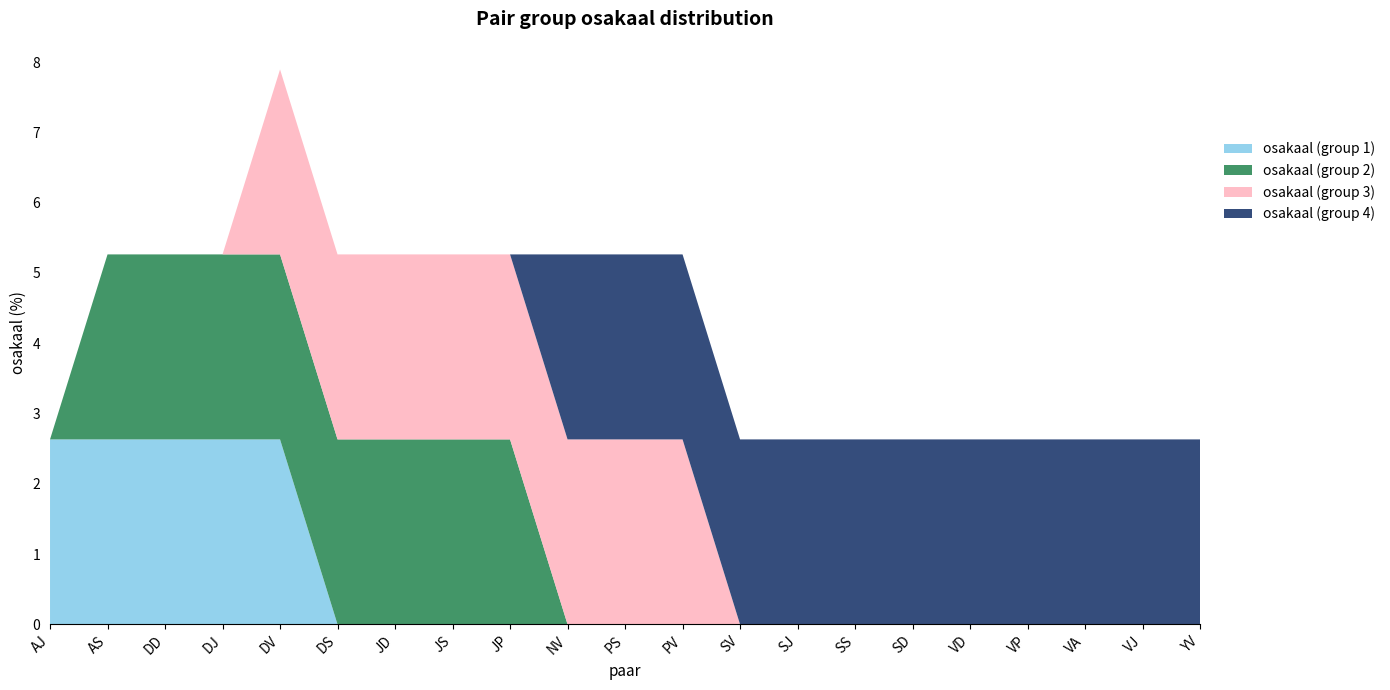

Reading left to right, transcribe all the data shown in this chart.

osakaal (group 1): 2.6	2.6	2.6	2.6	2.6	0.0	0.0	0.0	0.0	0.0	0.0	0.0	0.0	0.0	0.0	0.0	0.0	0.0	0.0	0.0	0.0
osakaal (group 2): 0.0	2.6	2.6	2.6	2.6	2.6	2.6	2.6	2.6	0.0	0.0	0.0	0.0	0.0	0.0	0.0	0.0	0.0	0.0	0.0	0.0
osakaal (group 3): 0.0	0.0	0.0	0.0	2.6	2.6	2.6	2.6	2.6	2.6	2.6	2.6	0.0	0.0	0.0	0.0	0.0	0.0	0.0	0.0	0.0
osakaal (group 4): 0.0	0.0	0.0	0.0	0.0	0.0	0.0	0.0	0.0	2.6	2.6	2.6	2.6	2.6	2.6	2.6	2.6	2.6	2.6	2.6	2.6